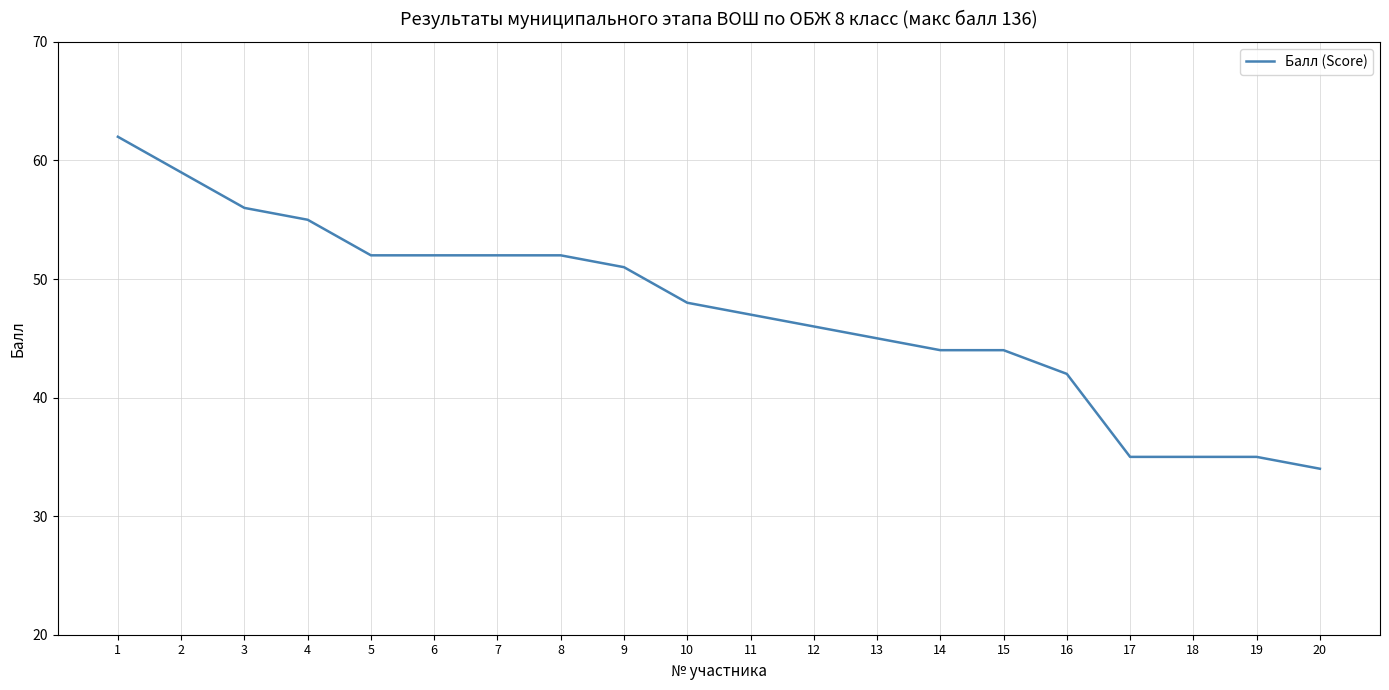

What is the average value?

47